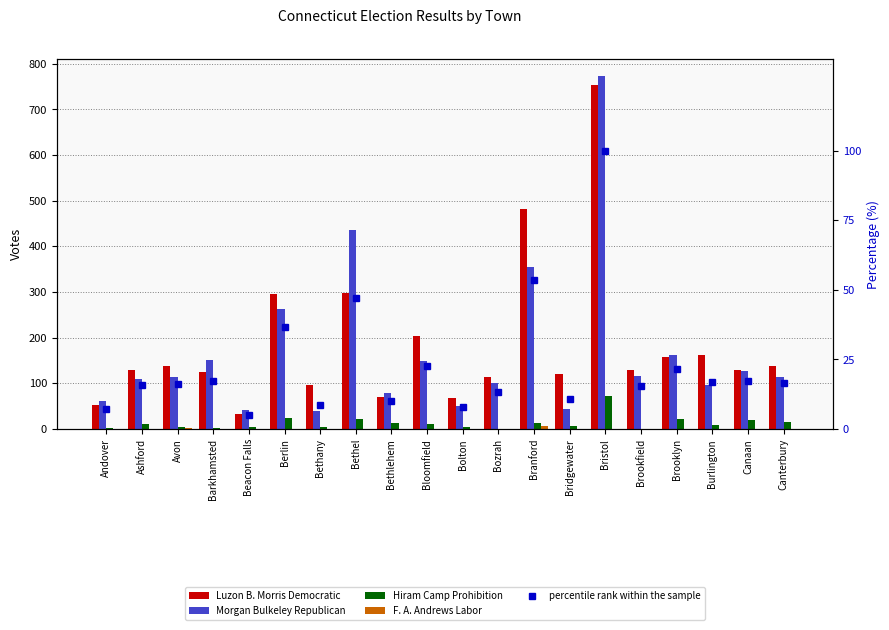

What is the sum of the percentile rank within the sample values at Canaan and Avon?

33.7